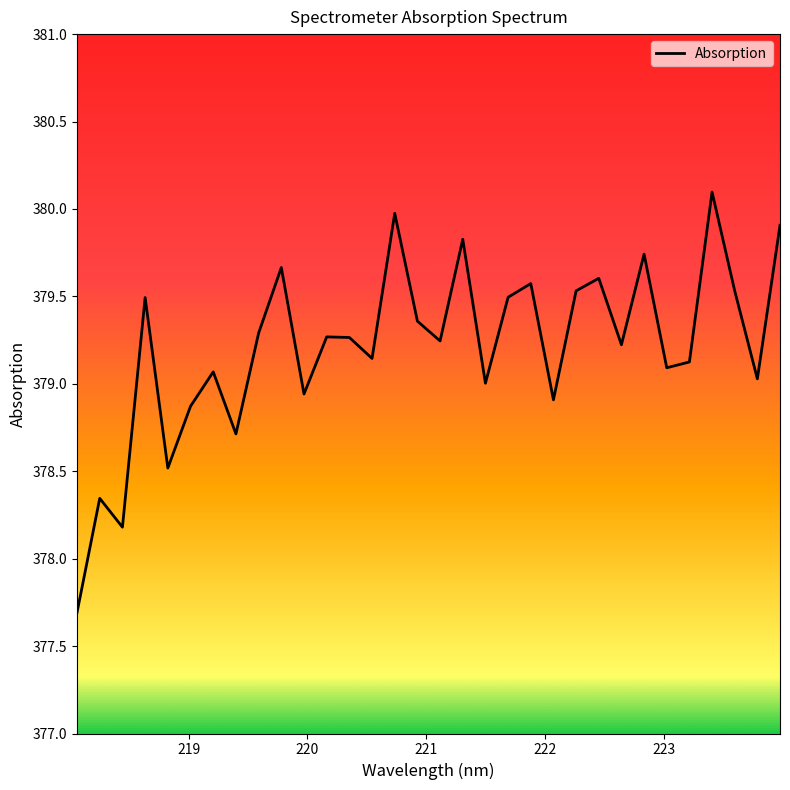

What is the maximum value shown in the chart?

380.1